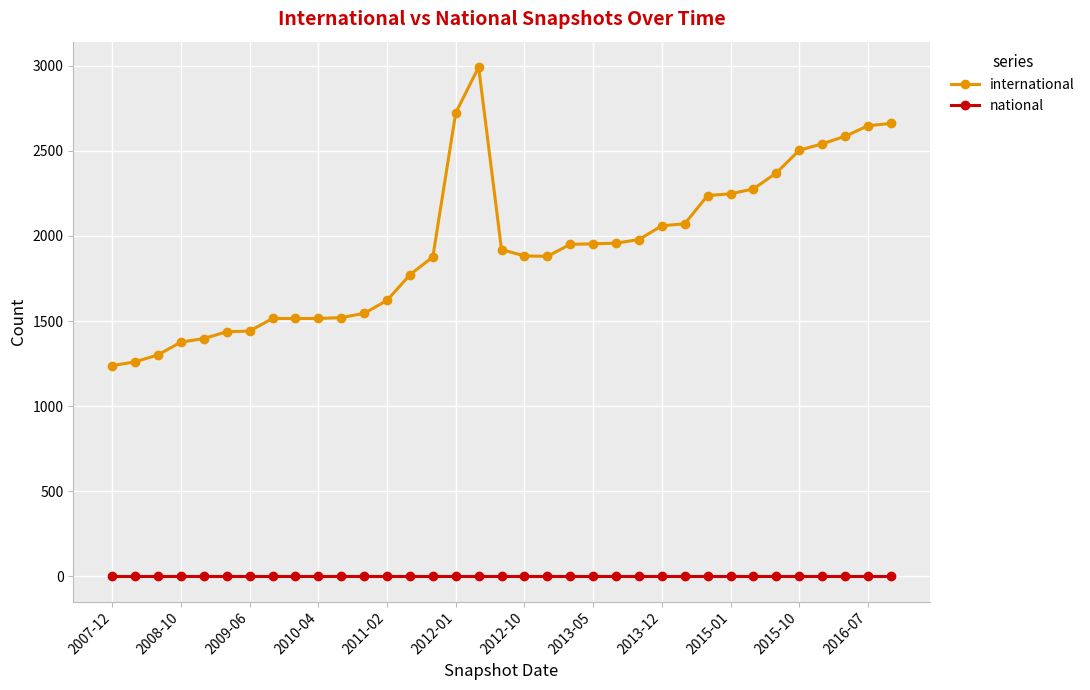

What is the value of the international point at the 18th from the left?

1920